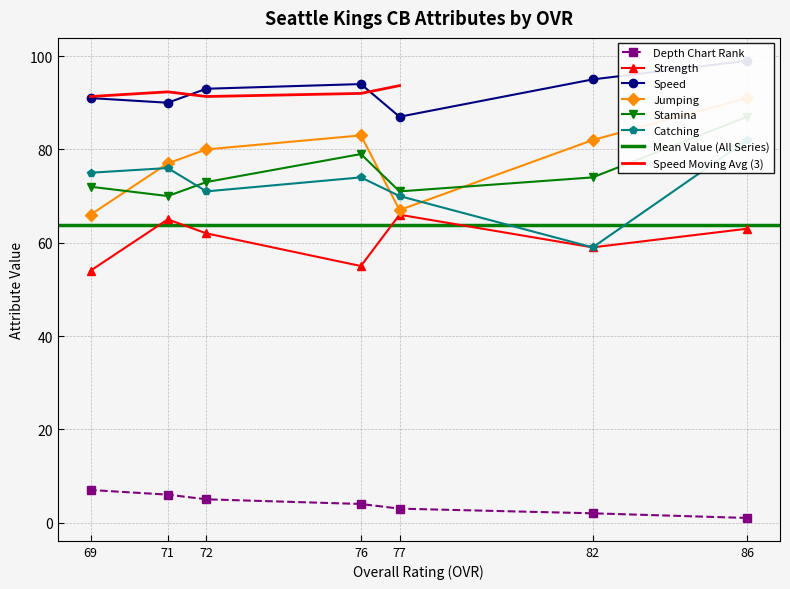

How many data points in Strength are less than 62?

3